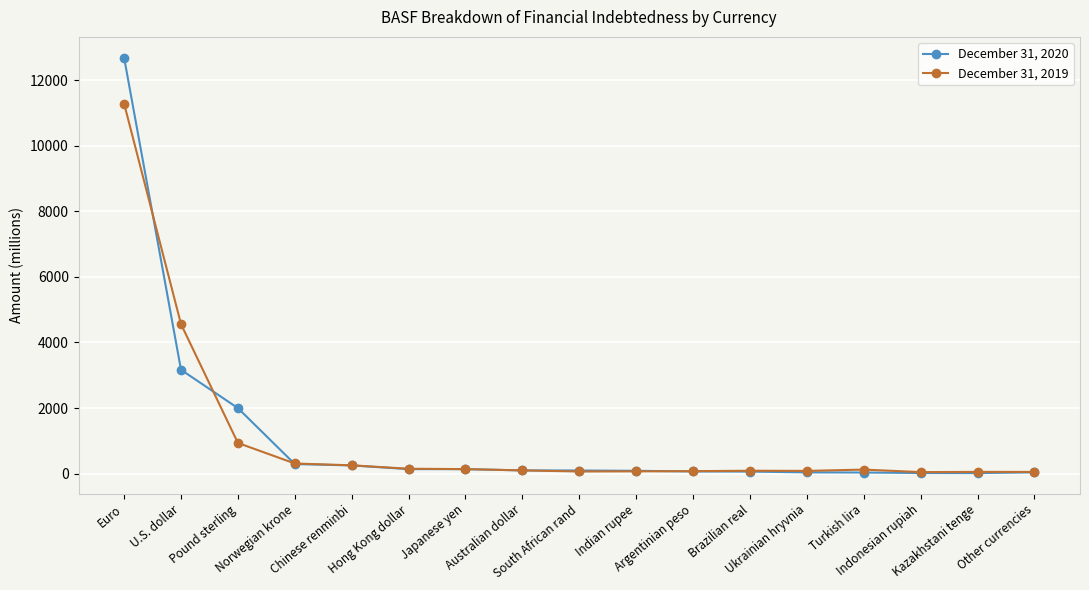

Rank the series by their maximum value, from lowest to highest.

December 31, 2019, December 31, 2020